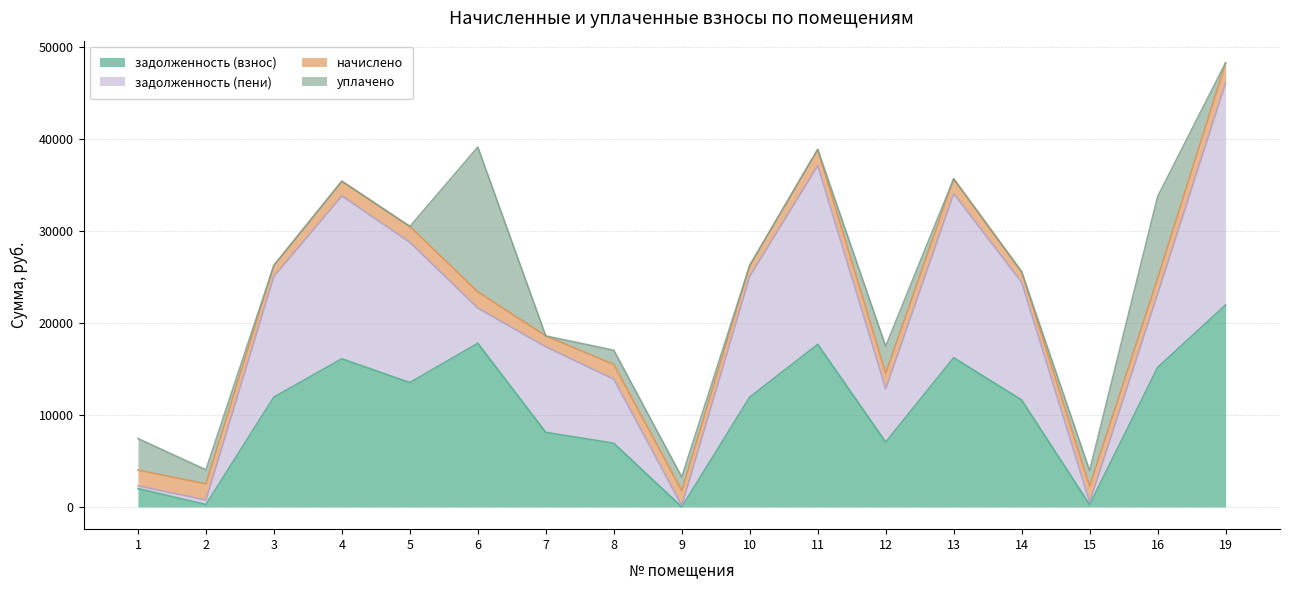

List the labels in order of задолженность (взнос) value, smallest first.

9, 15, 2, 1, 8, 12, 7, 14, 3, 10, 5, 16, 4, 13, 11, 6, 19